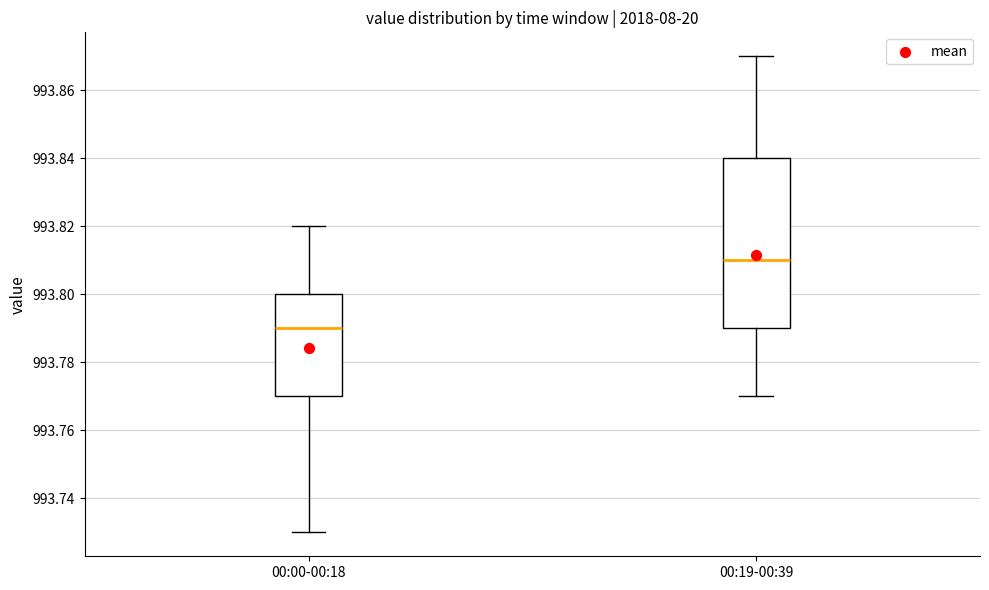

Which box's median line is the highest?

00:19-00:39